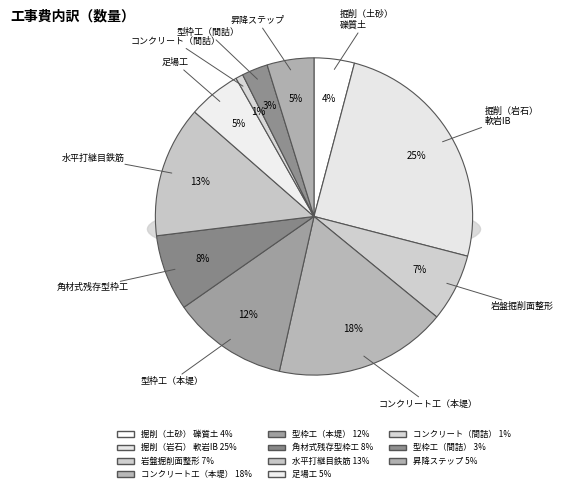

Which slice is the smallest?

コンクリート（間詰）